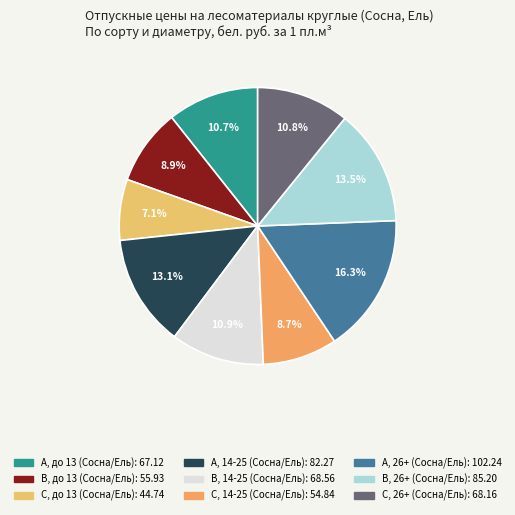

Rank the categories by value from lowest to highest.

С, до 13 (Сосна/Ель), С, 14-25 (Сосна/Ель), В, до 13 (Сосна/Ель), А, до 13 (Сосна/Ель), С, 26+ (Сосна/Ель), В, 14-25 (Сосна/Ель), А, 14-25 (Сосна/Ель), В, 26+ (Сосна/Ель), А, 26+ (Сосна/Ель)